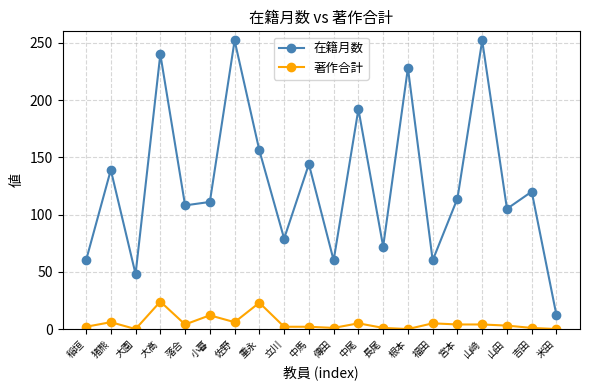

How many lines are shown in the chart?

2